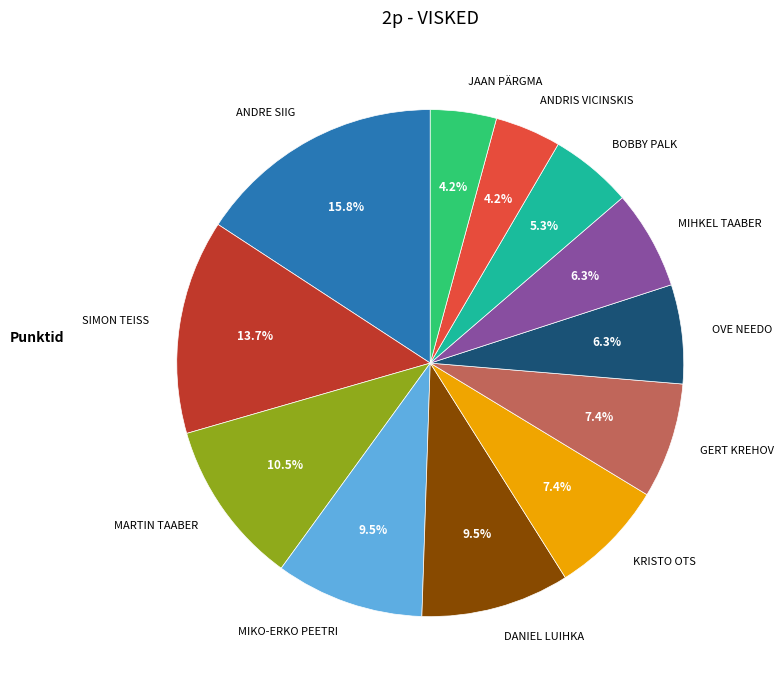

Is KRISTO OTS the majority of the pie?

No